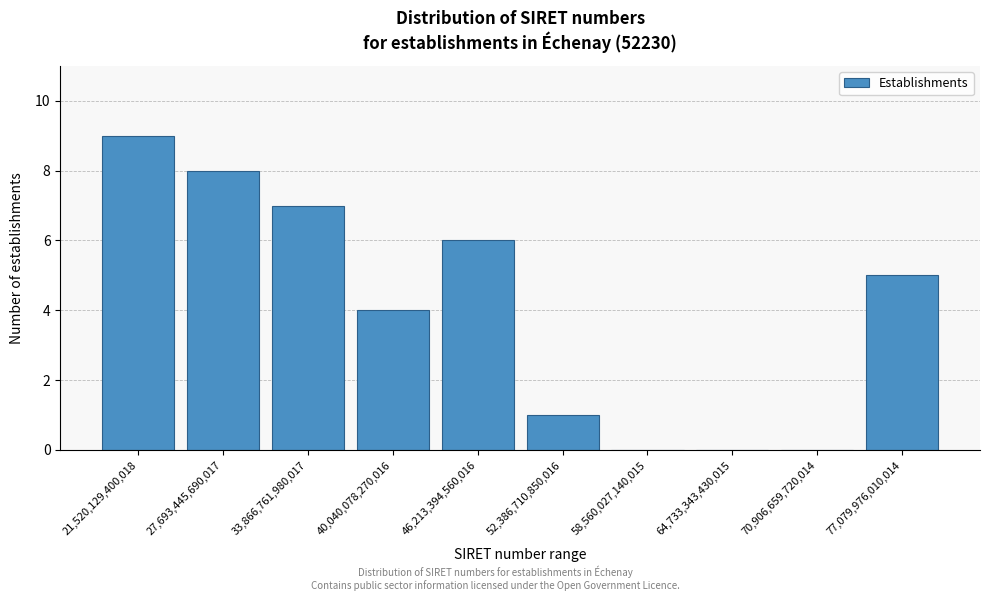

Reading right to left, transcribe all the data shown in this chart.

77,079,976,010,014=5	70,906,659,720,014=0	64,733,343,430,015=0	58,560,027,140,015=0	52,386,710,850,016=1	46,213,394,560,016=6	40,040,078,270,016=4	33,866,761,980,017=7	27,693,445,690,017=8	21,520,129,400,018=9